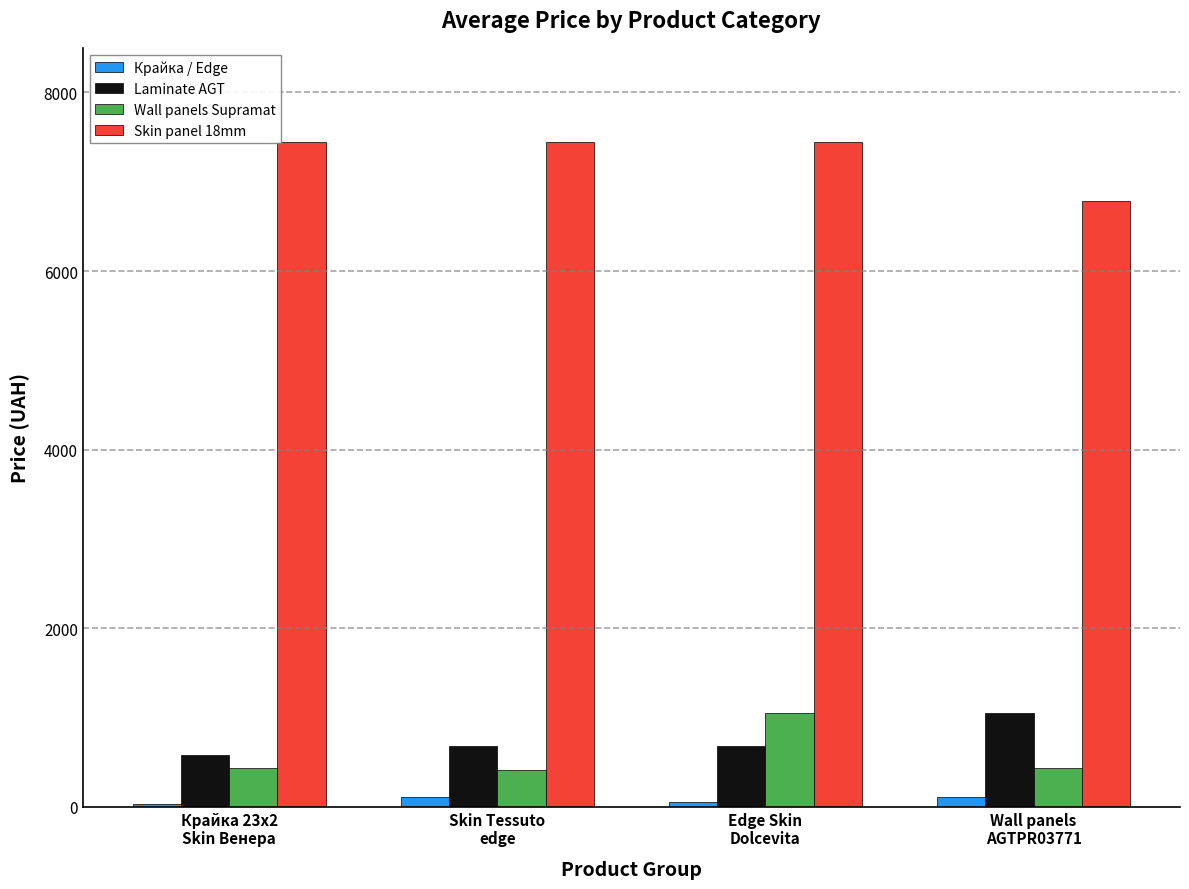

At how many categories does at least one series exceed 5514?

4